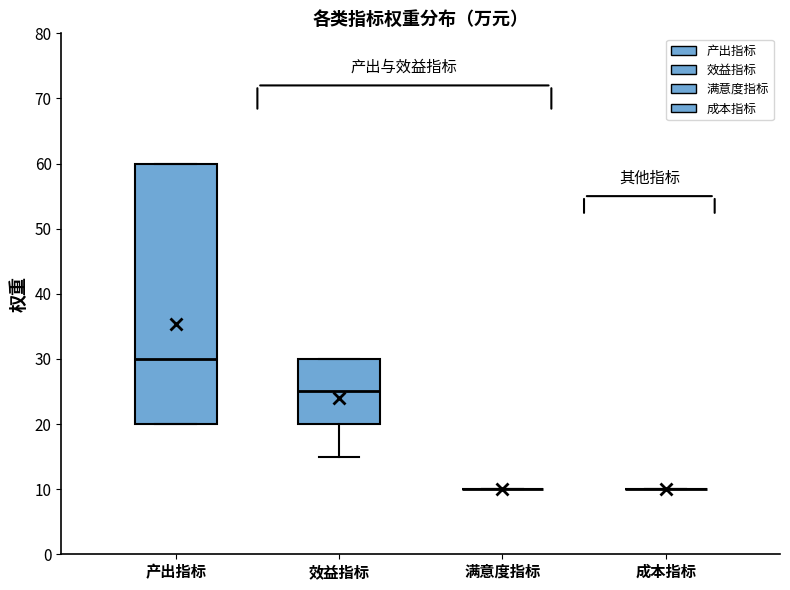

Reading left to right, transcribe this box plot: for each box, give where its median line is, the range the box spans, and where its two whiskers end, as read against the y-axis. The values are not printed on the chart, so give them approximately, as read against the axis.

产出指标: median 30, box 20 to 60, whiskers 20 to 60
效益指标: median 25, box 20 to 30, whiskers 15 to 30
满意度指标: box collapsed to a line at 10, whiskers 10 to 10
成本指标: box collapsed to a line at 10, whiskers 10 to 10